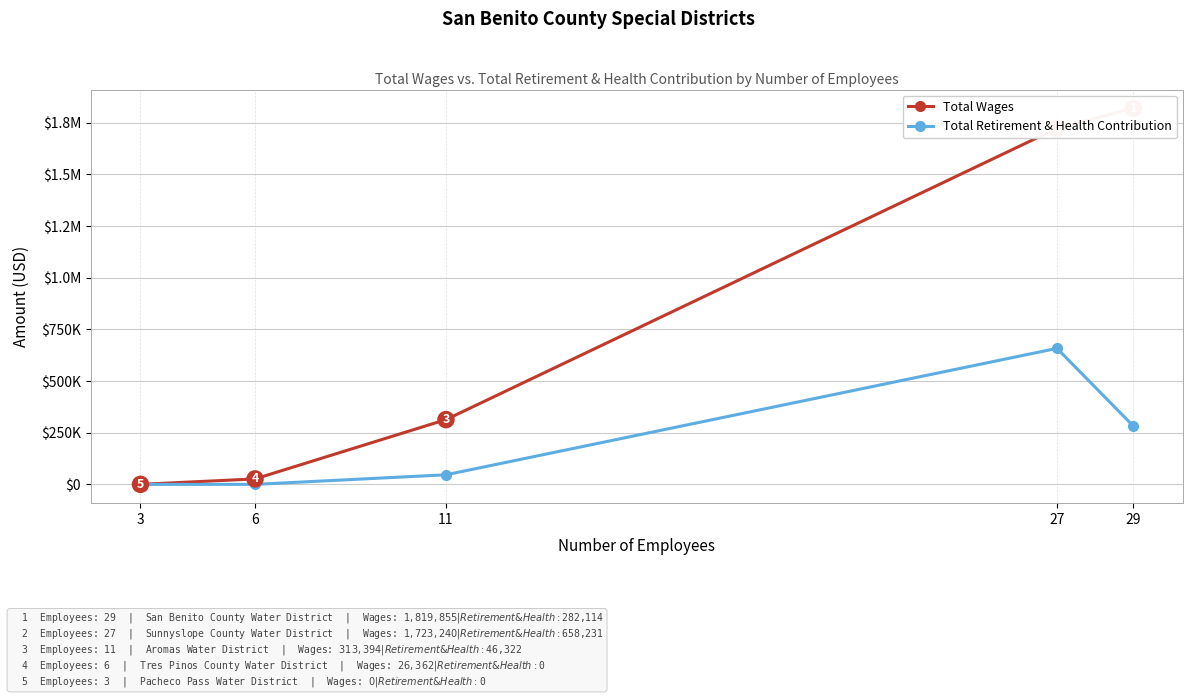

How many data points does each series have?

5